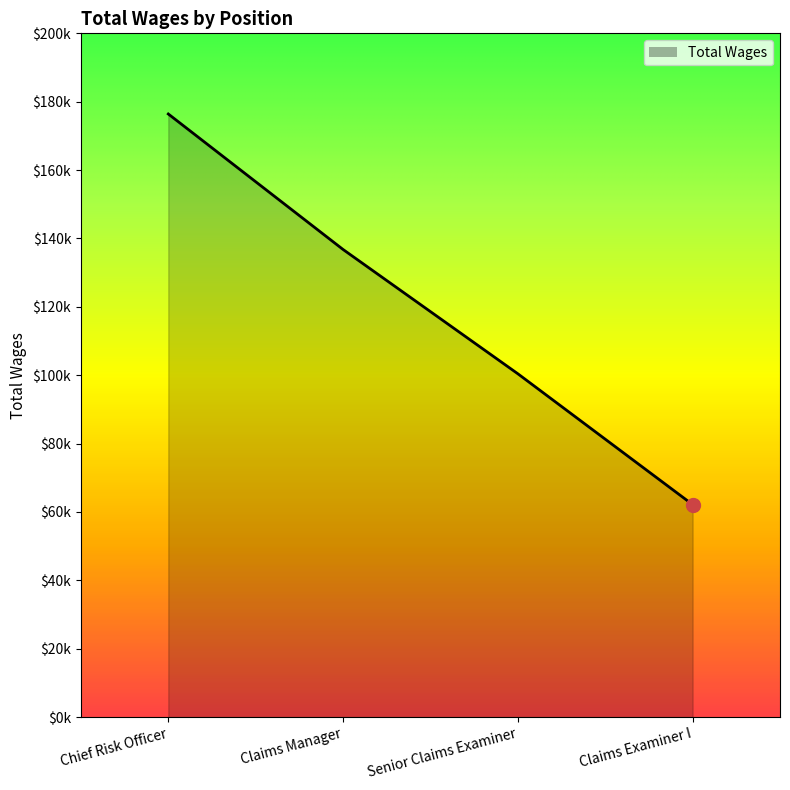

What is the average value?

118946